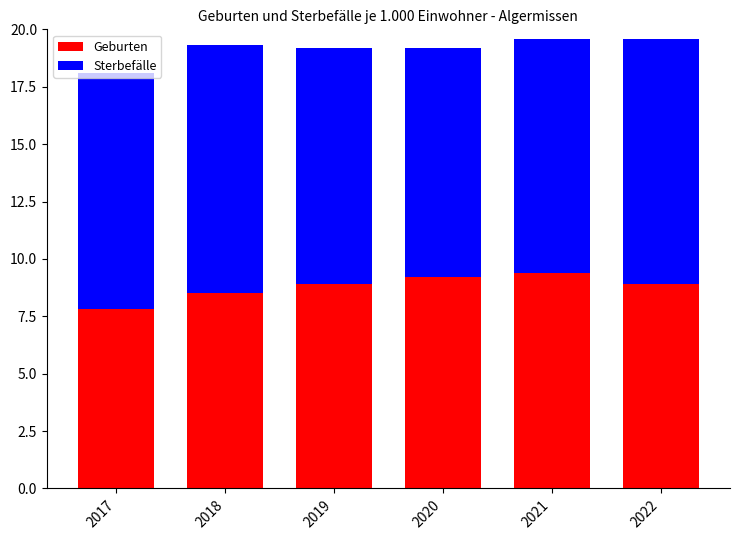

What is the value of the Geburten bar at the 4th from the left?

9.2